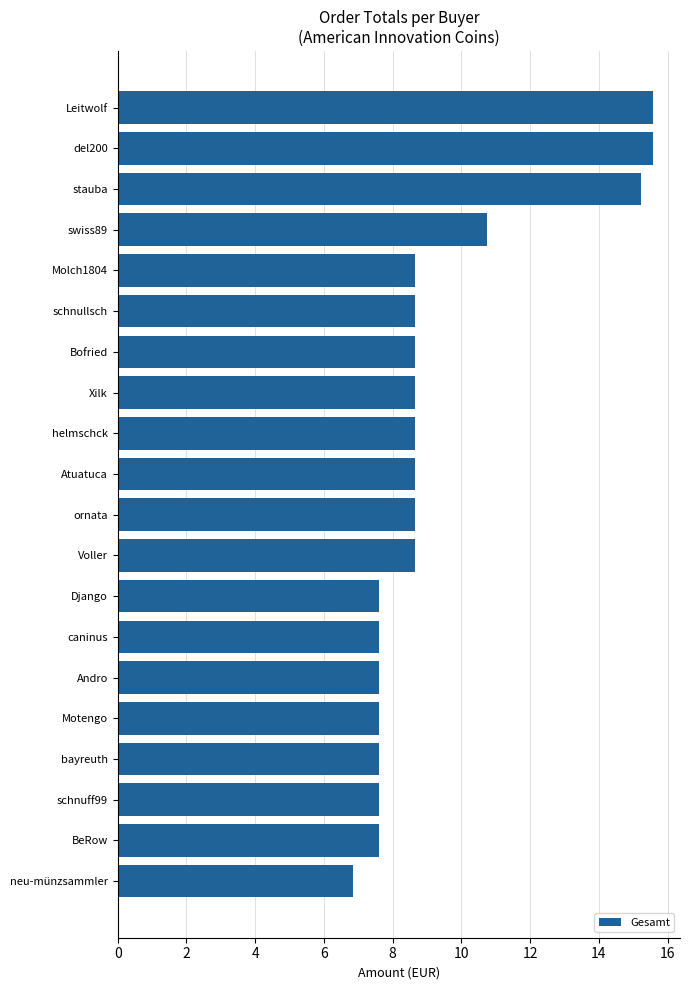

What position from the top is Django?

13